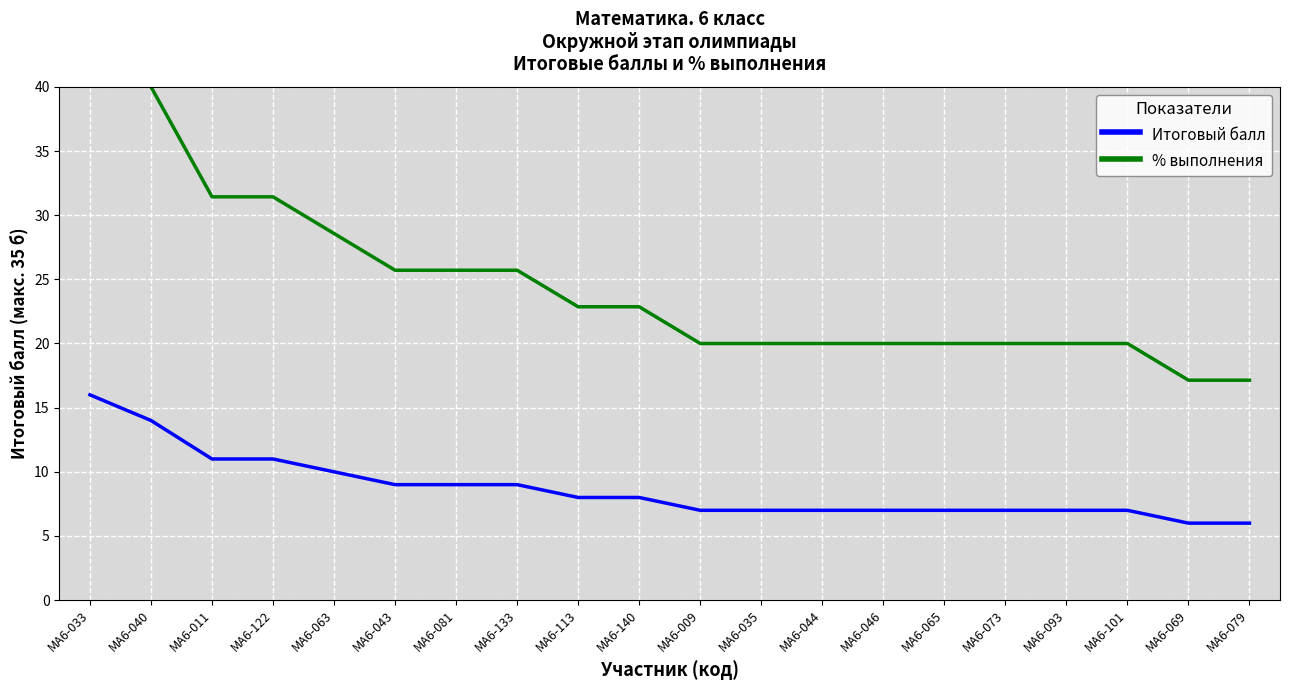

At how many categories does at least one series exceed 28?

5